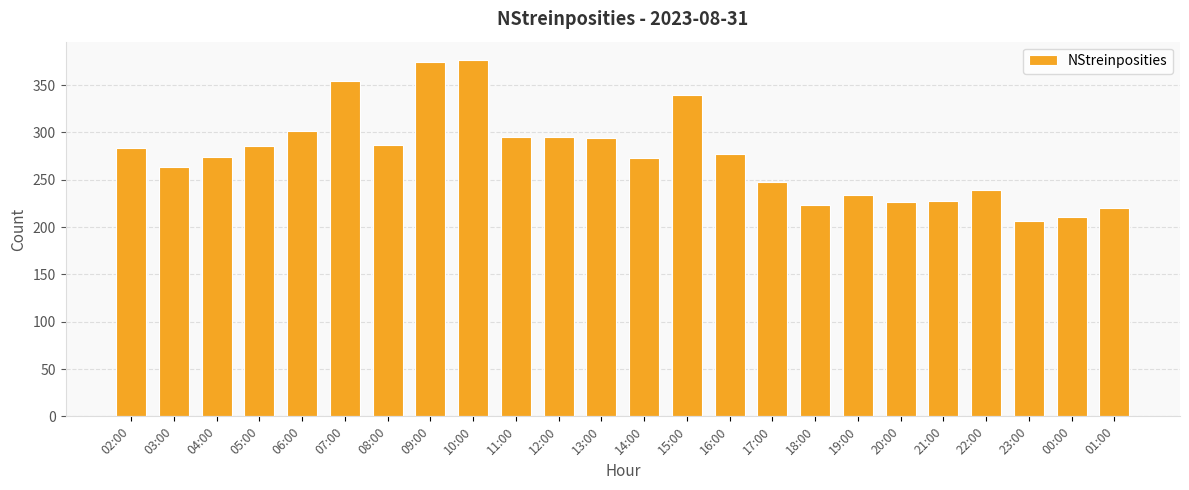

Does the chart contain any negative values?

No